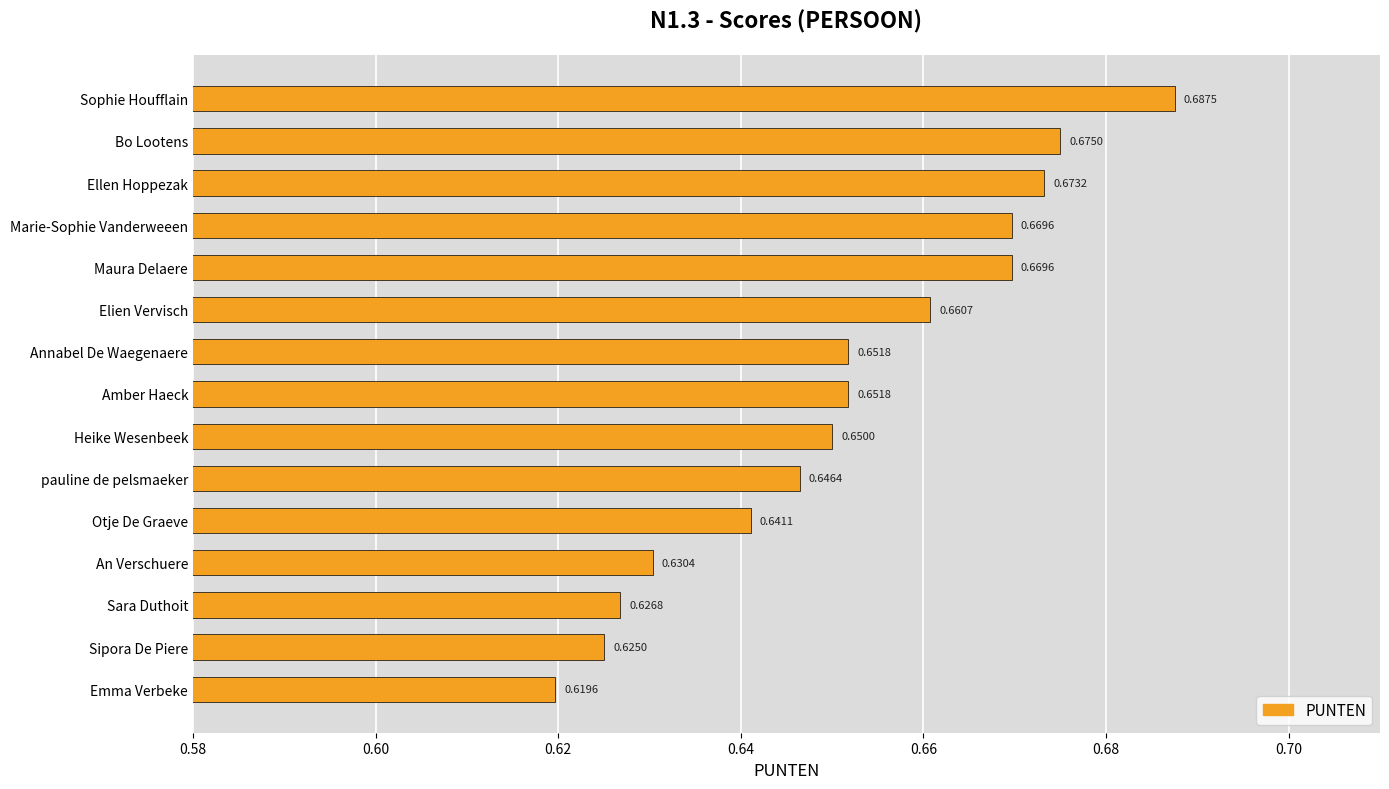

What is the label of the 9th bar from the bottom?

Annabel De Waegenaere